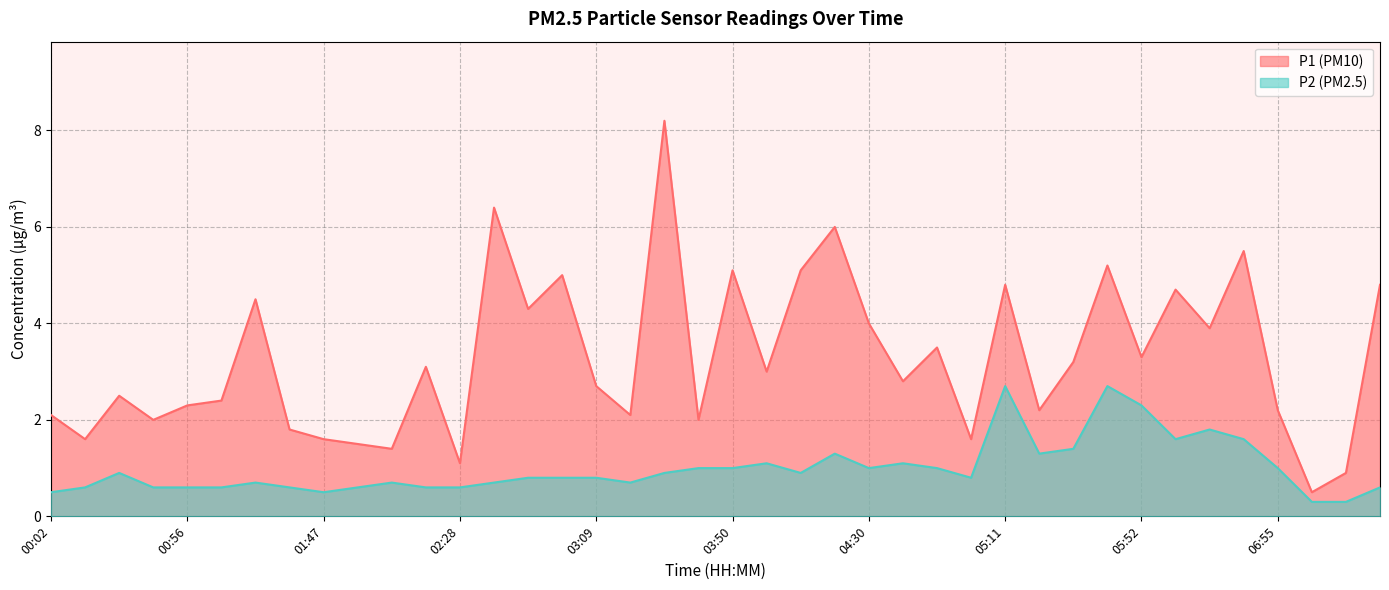

What value does the P1 series have at 05:11?

4.8